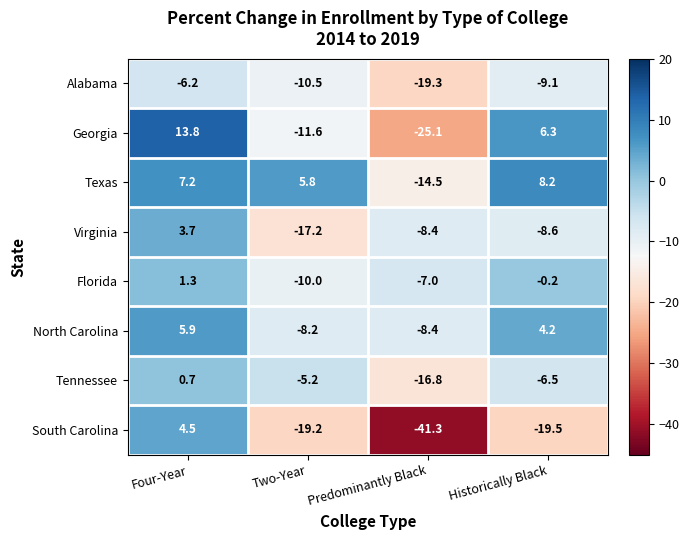

What is the average value of the South Carolina series?

-18.9